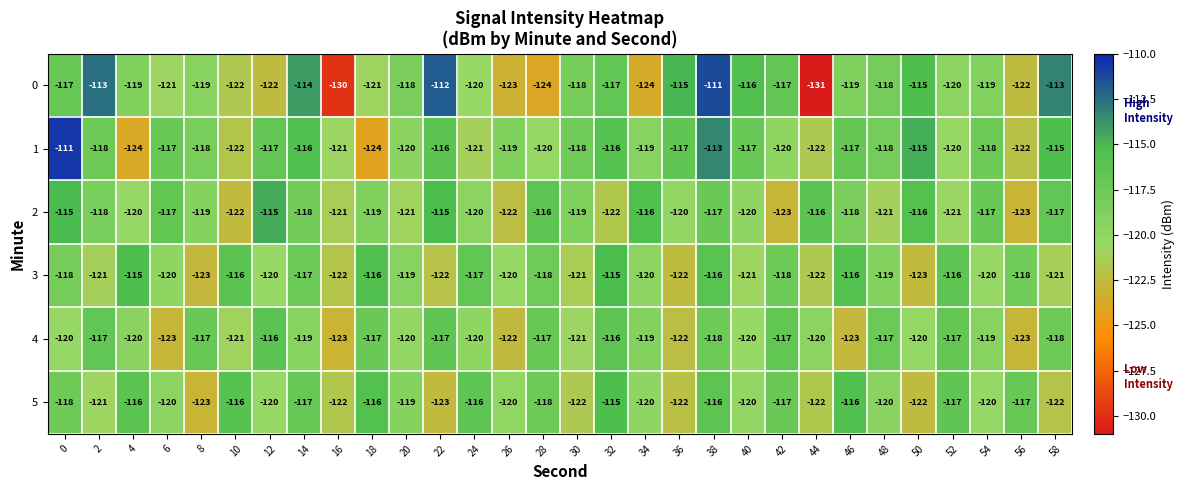

Is it true that 0 equals -115 at 36?

True